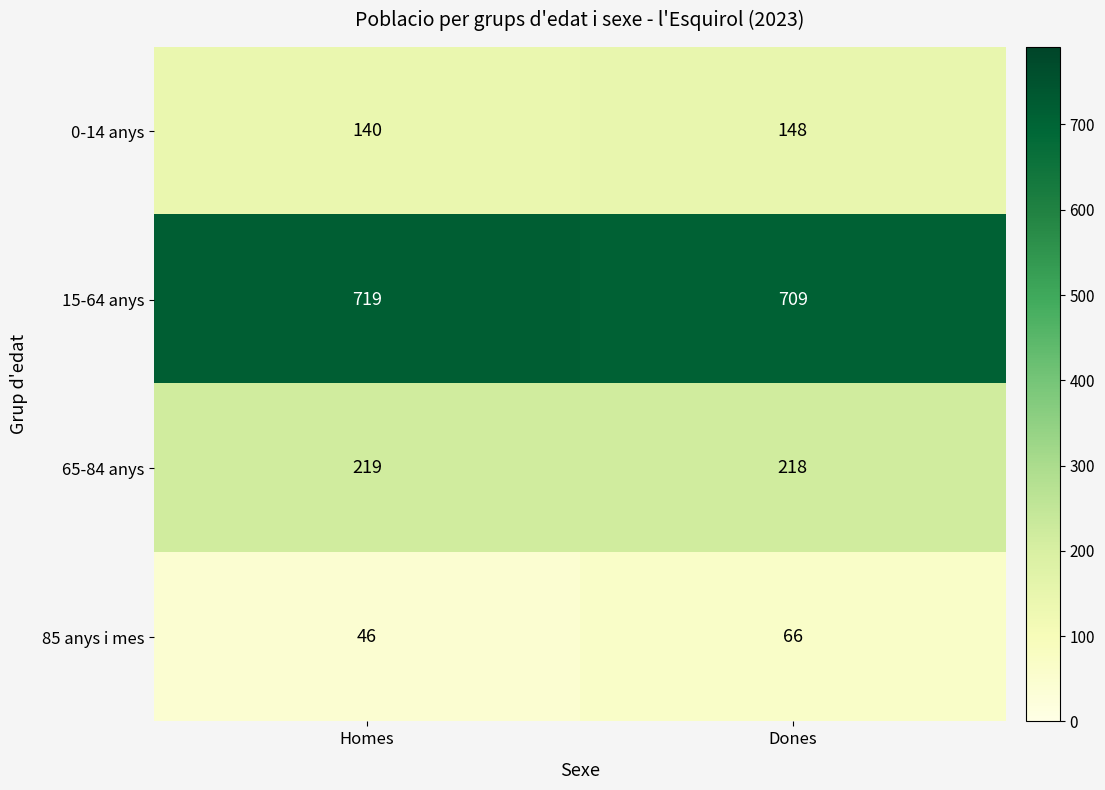

What is the difference between the 15-64 anys values at Dones and Homes?

10